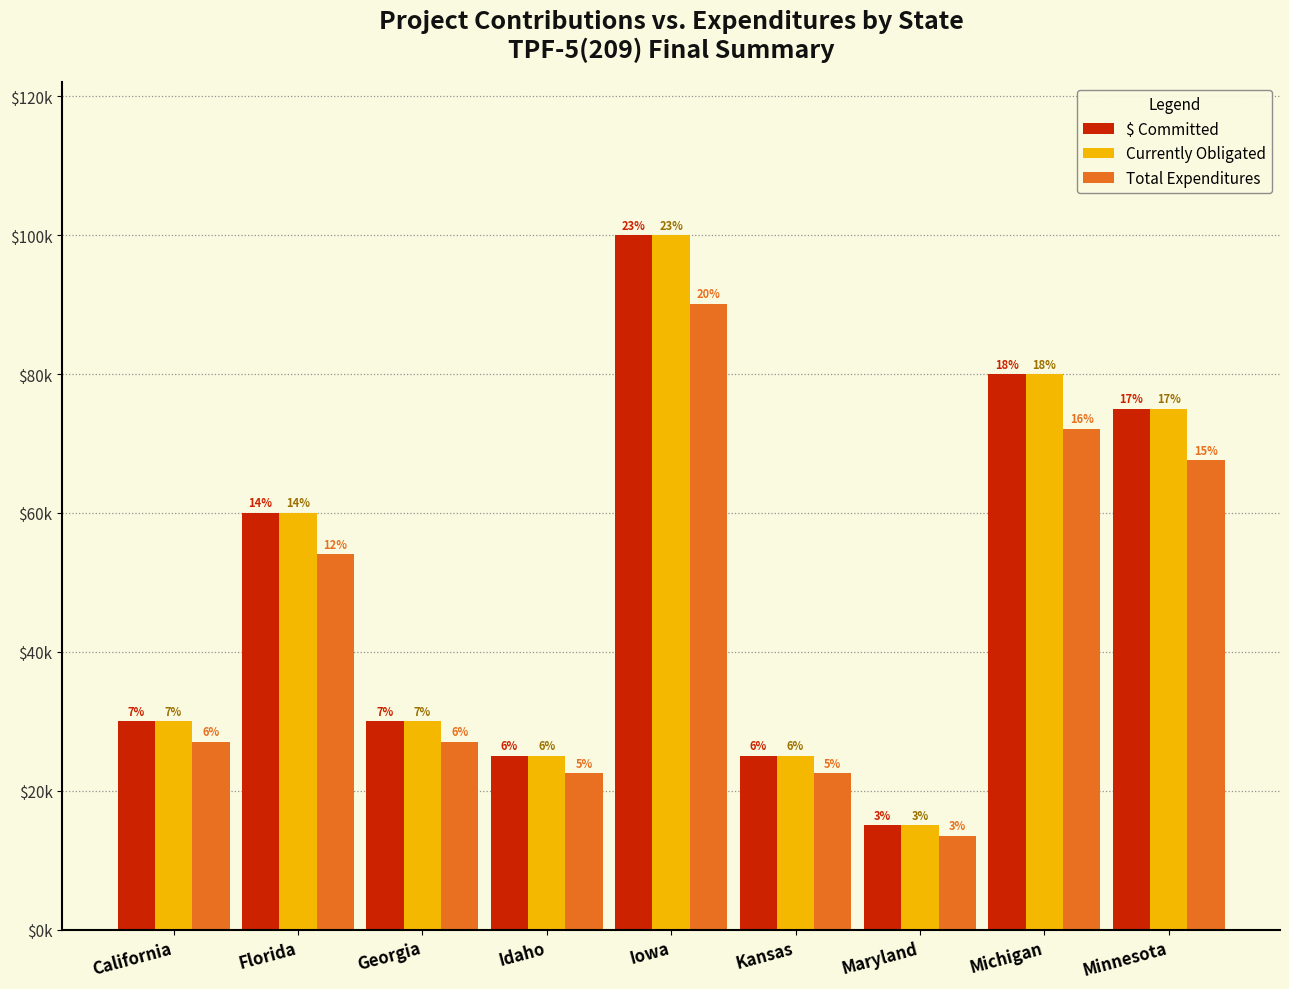

Rank the series by their maximum value, from lowest to highest.

Total Expenditures, $ Committed, Currently Obligated